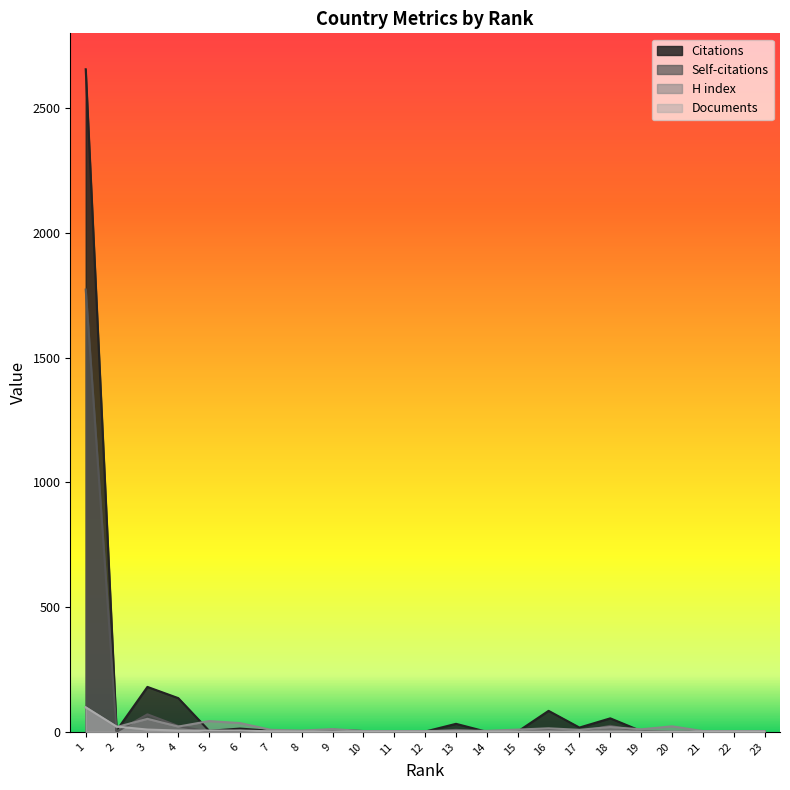

Does the chart display data point markers on the line(s)?

No